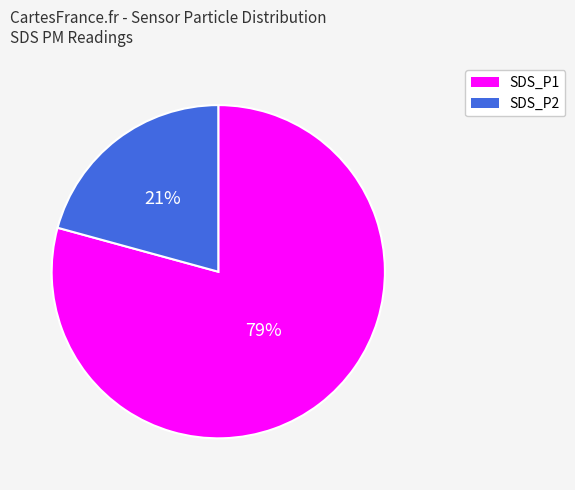

Is it true that SDS_P2 is 21% of the pie?

True